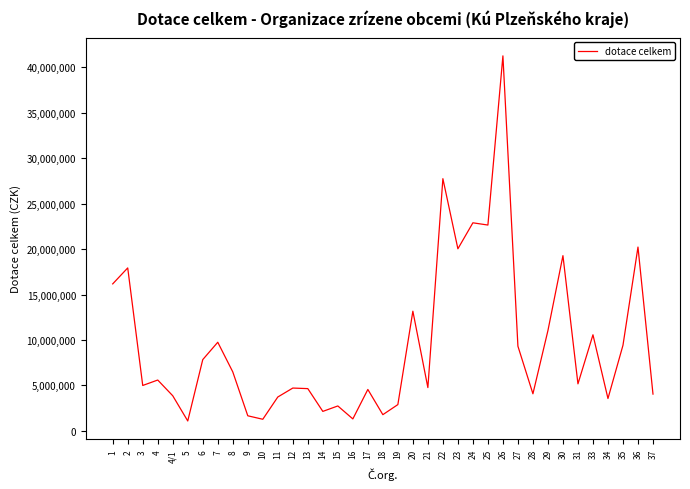

What is the difference between the second highest and minimum values?

26672590